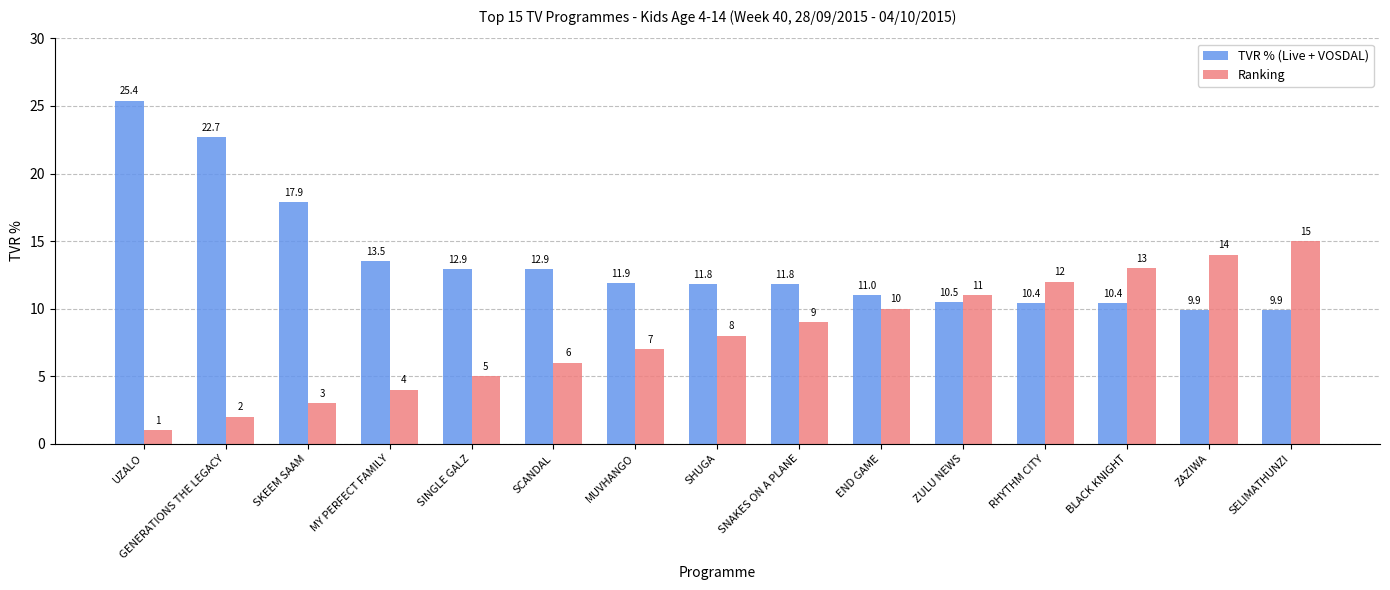

Rank the series by their maximum value, from lowest to highest.

Ranking, TVR % (Live + VOSDAL)